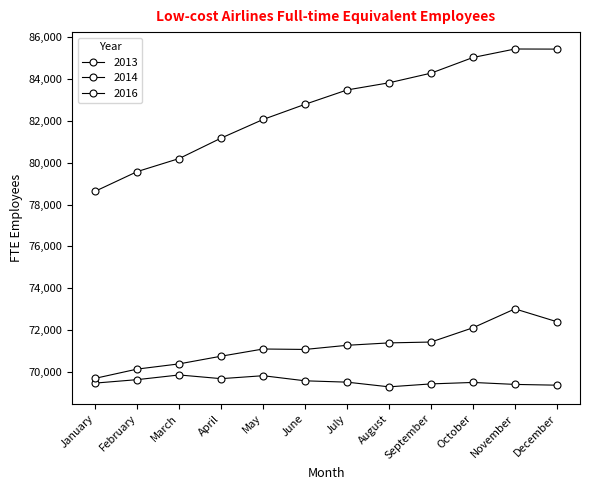

Is this an area chart (filled region under the line)?

No